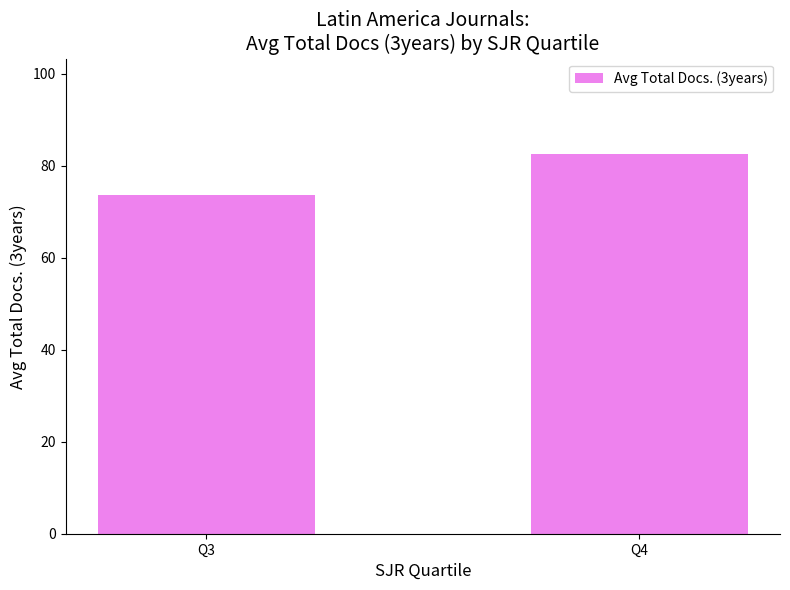

Reading left to right, what are all the values shown in this chart?

Q3=73.6	Q4=82.6